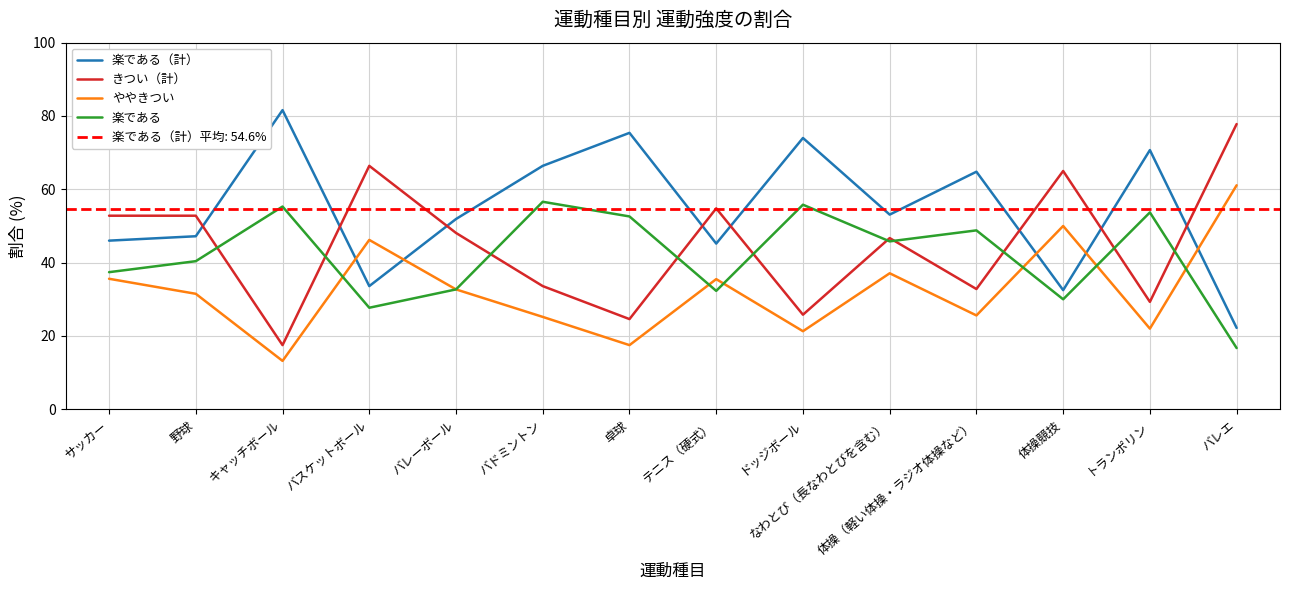

Where is 楽である nearest to the value 36?

サッカー